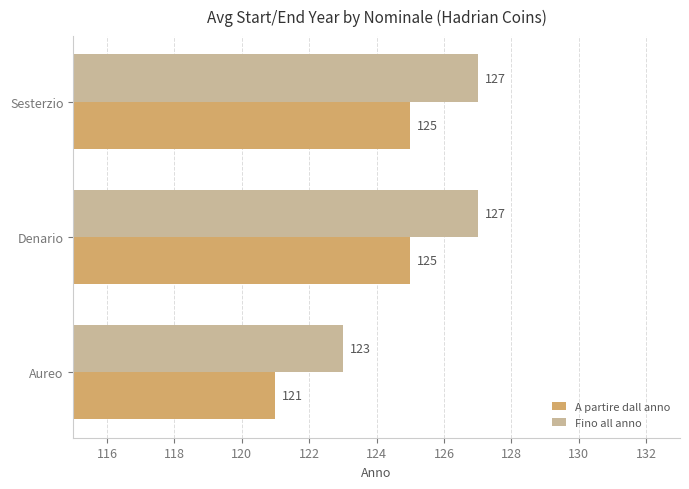

The value of A partire dall anno at Sesterzio is 189. True or false?

False